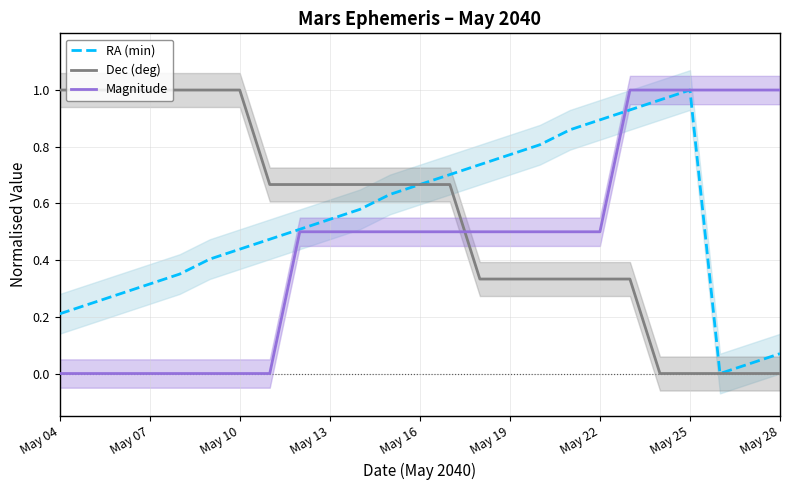

How many positive values does the Magnitude series have?

17